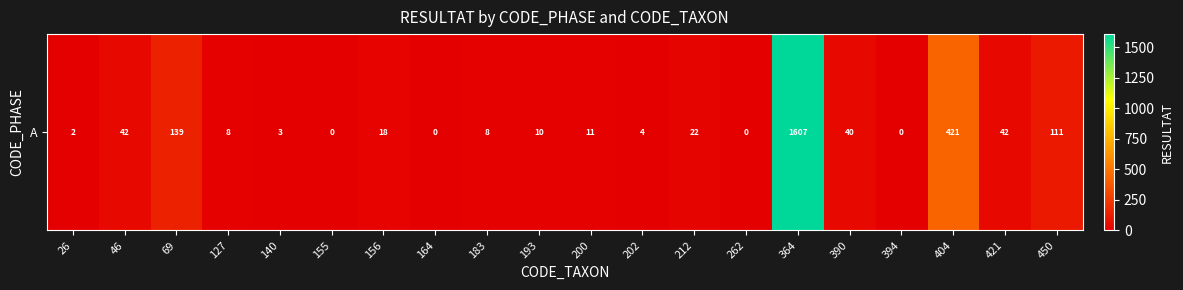

Rank the categories by value from lowest to highest.

155, 164, 262, 394, 26, 140, 202, 127, 183, 193, 200, 156, 212, 390, 46, 421, 450, 69, 404, 364